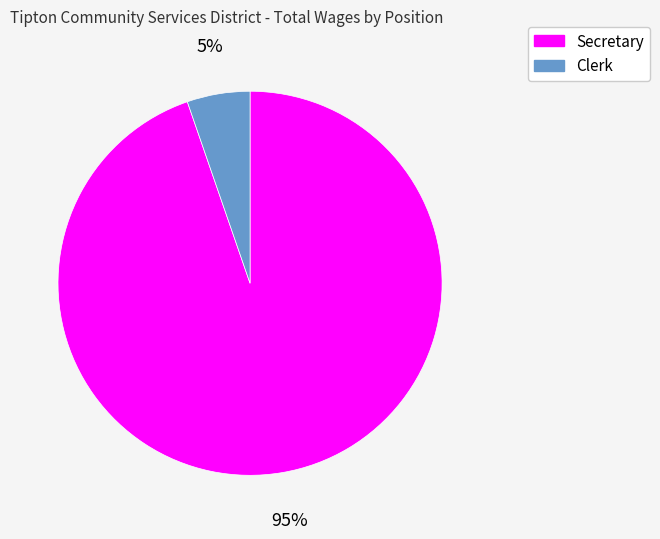

Between Clerk and Secretary, which is larger?

Secretary